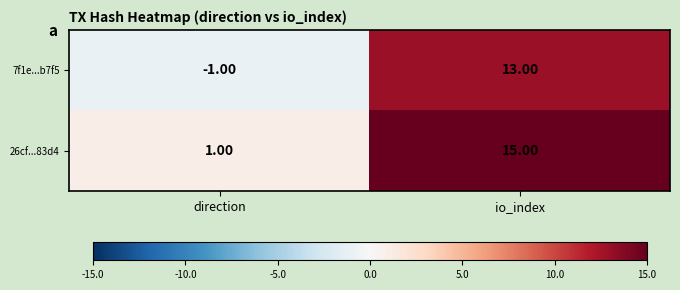

What is the maximum value shown in the chart?

15